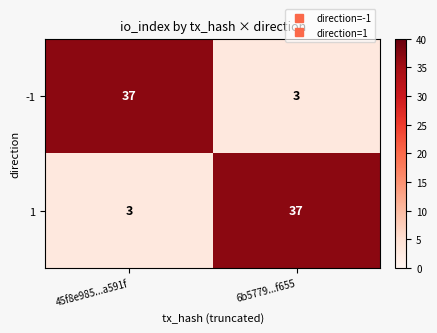

What is the spread (max minus min) of values at 45f8e985...a591f?

34